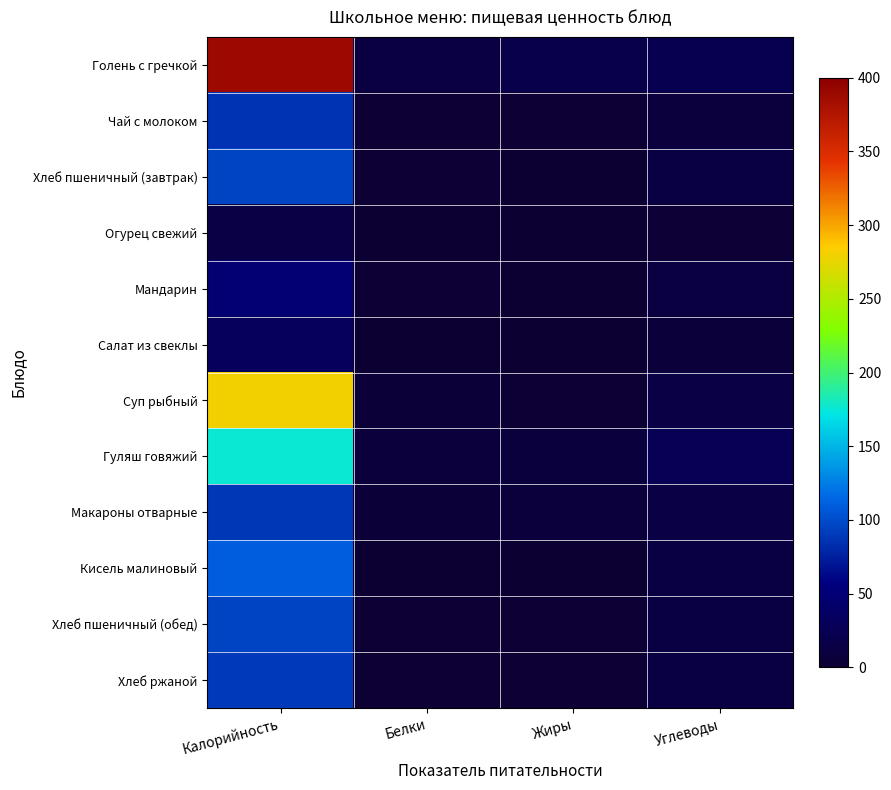

Reading left to right, what are all the values shown in this chart?

Голень с гречкой: Калорийность=389	Белки=11	Жиры=18	Углеводы=23
Чай с молоком: Калорийность=86	Белки=1	Жиры=1	Углеводы=8
Хлеб пшеничный (завтрак): Калорийность=96	Белки=2	Жиры=0	Углеводы=13
Огурец свежий: Калорийность=15	Белки=0	Жиры=0	Углеводы=3
Мандарин: Калорийность=48	Белки=1	Жиры=0	Углеводы=11
Салат из свеклы: Калорийность=31	Белки=0	Жиры=0	Углеводы=6
Суп рыбный: Калорийность=280	Белки=4	Жиры=2	Углеводы=15
Гуляш говяжий: Калорийность=176	Белки=7	Жиры=9	Углеводы=25
Макароны отварные: Калорийность=89	Белки=4	Жиры=7	Углеводы=15
Кисель малиновый: Калорийность=110	Белки=0	Жиры=0	Углеводы=14
Хлеб пшеничный (обед): Калорийность=96	Белки=2	Жиры=1	Углеводы=14
Хлеб ржаной: Калорийность=90	Белки=2	Жиры=1	Углеводы=13